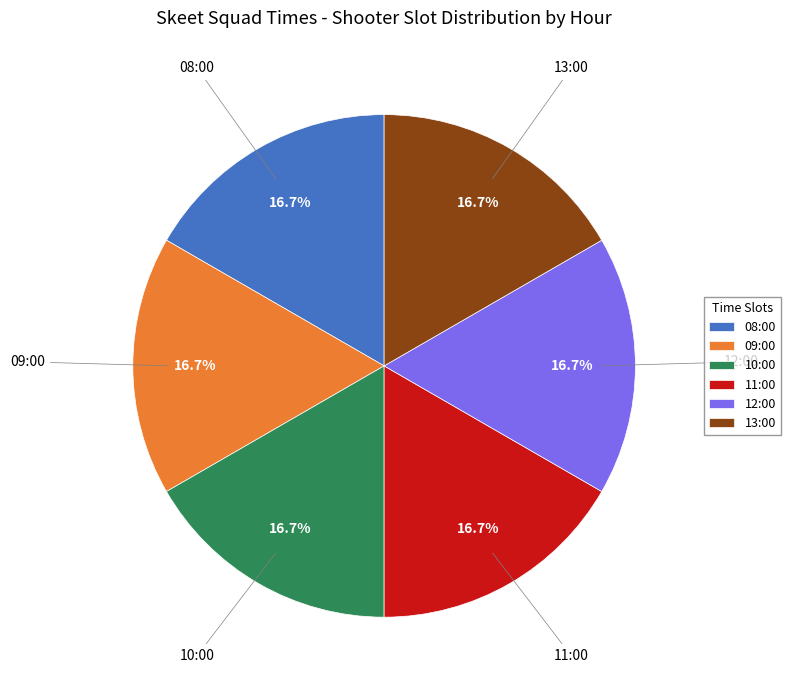

To the nearest percent, what is the difference between the largest and smallest slice percentages?

0%